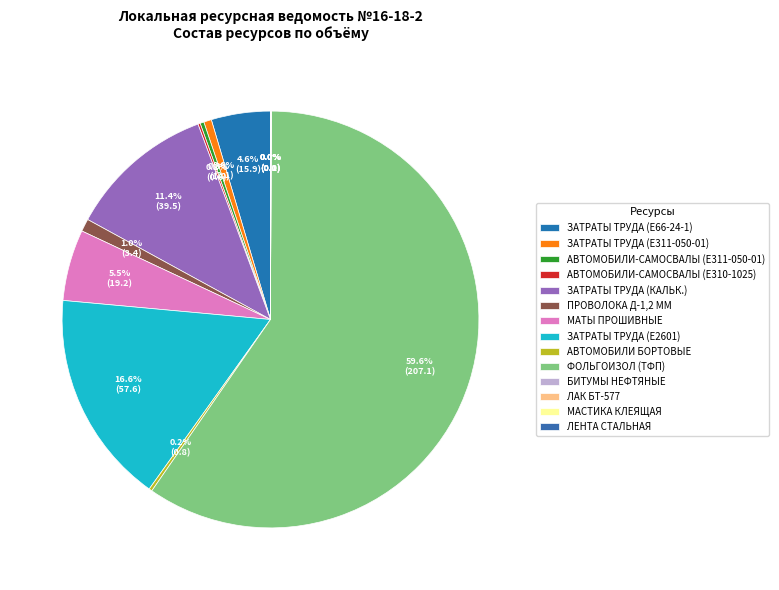

Count the number of slices in the pie.

14